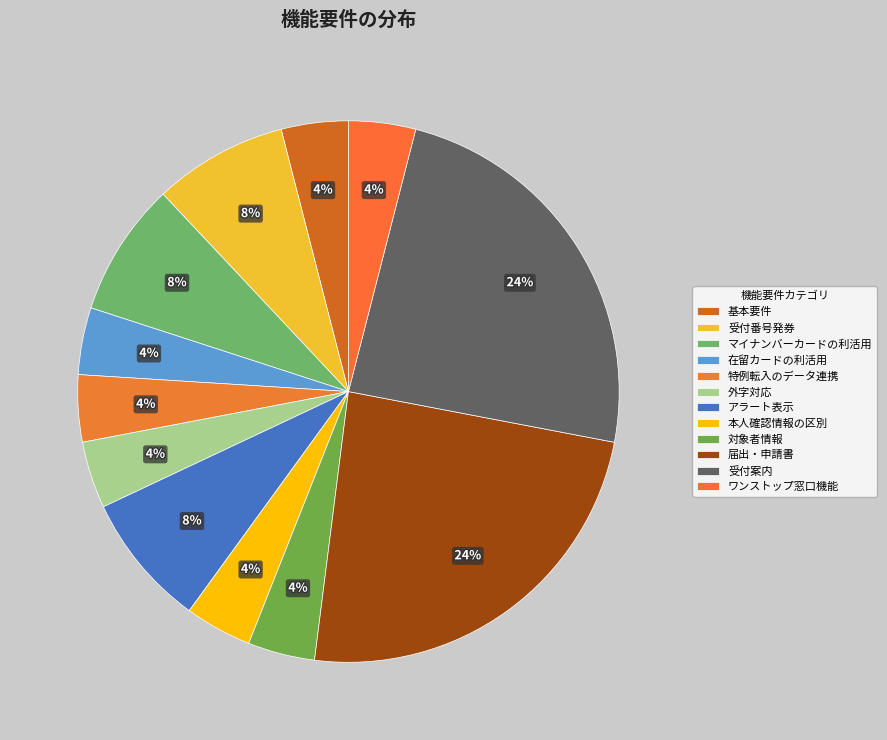

How many segments does this pie chart have?

12